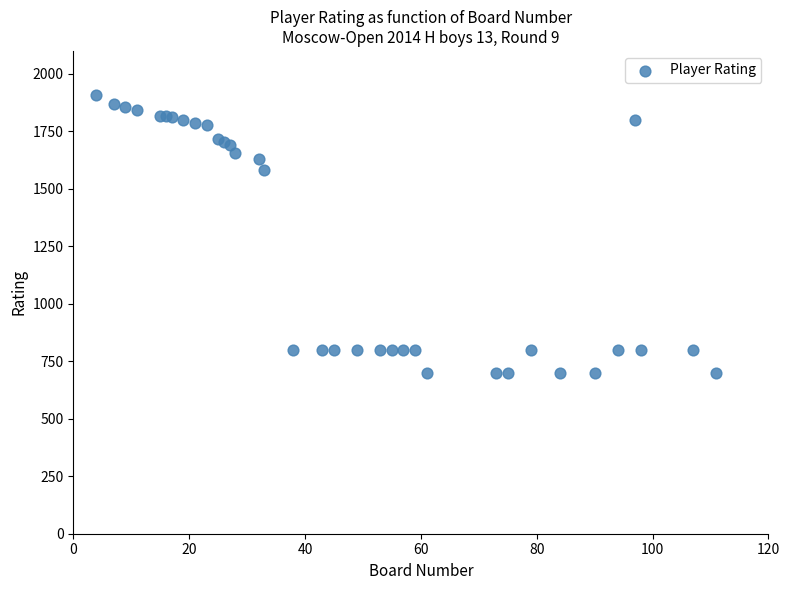

What Y value in the scatter plot is closest to 1303?

1584